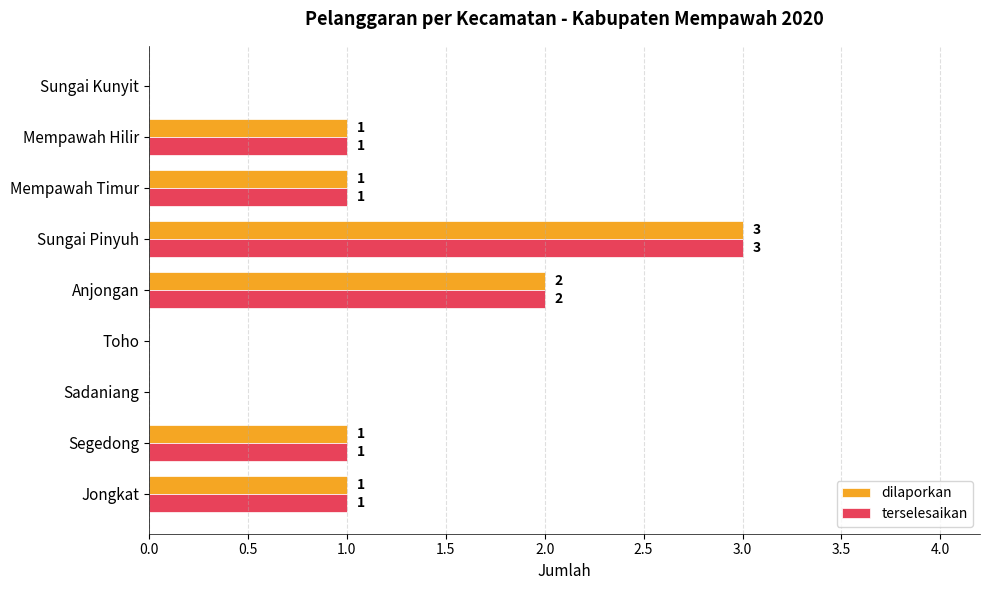

The terselesaikan series shows 1 at Segedong. True or false?

True